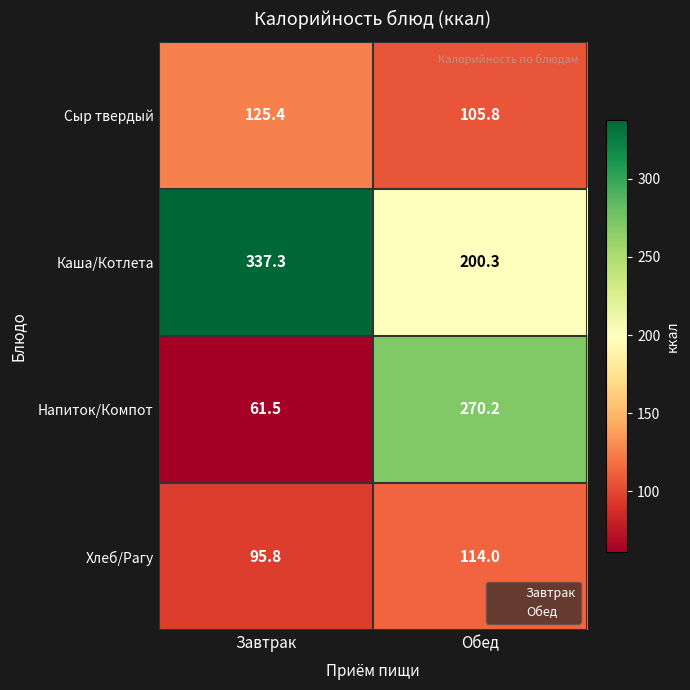

Rank the series by their maximum value, from lowest to highest.

Хлеб/Рагу, Сыр твердый, Напиток/Компот, Каша/Котлета